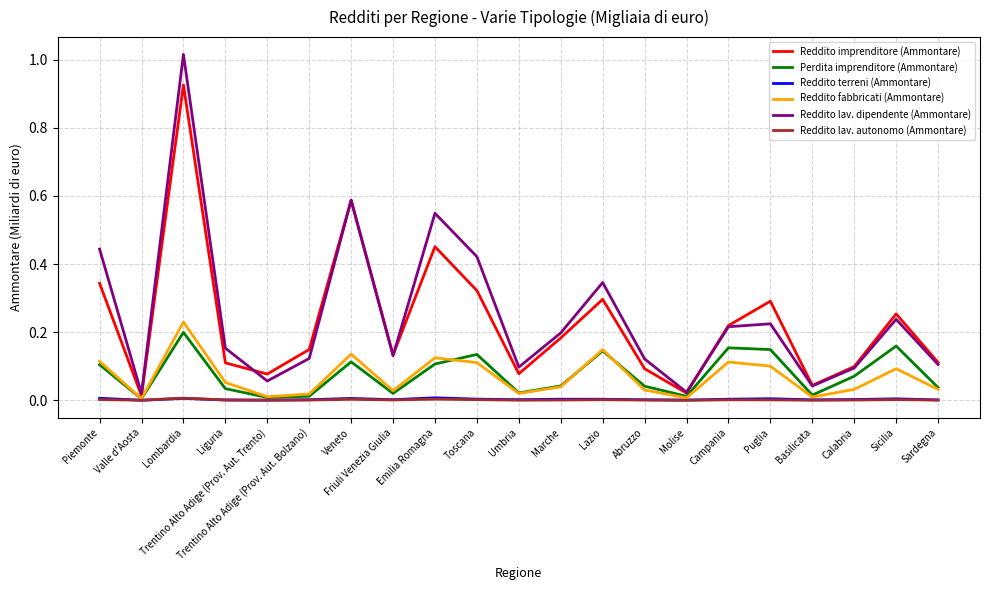

True or false: Reddito lav. autonomo (Ammontare) has a value of 0.0 at Calabria.

True